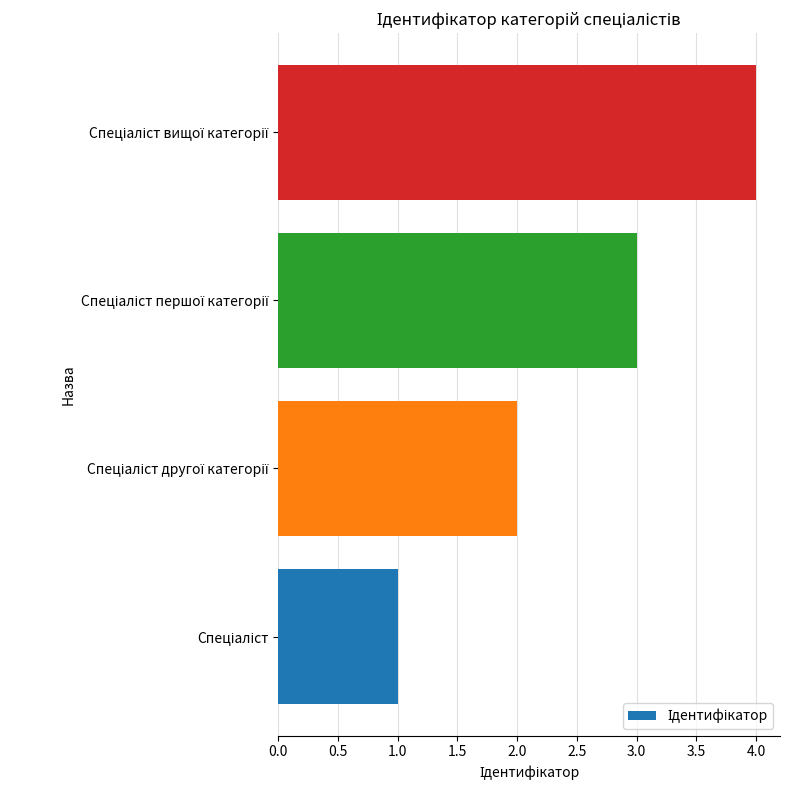

What is the greatest value displayed?

4